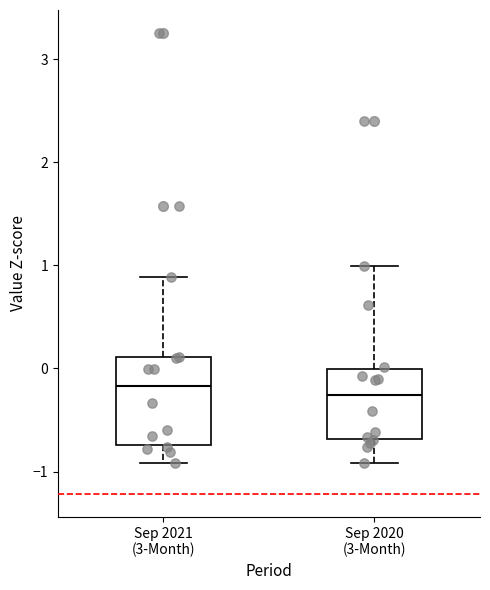

Reading left to right, transcribe this box plot: for each box, give where its median line is, the range the box spans, and where its two whiskers end, as read against the y-axis. The values are not printed on the chart, so give them approximately, as read against the axis.

Sep 2021 (3-Month): median -0.2, box -0.7 to 0.1, whiskers -0.9 to 0.9
Sep 2020 (3-Month): median -0.3, box -0.7 to 0.0, whiskers -0.9 to 1.0